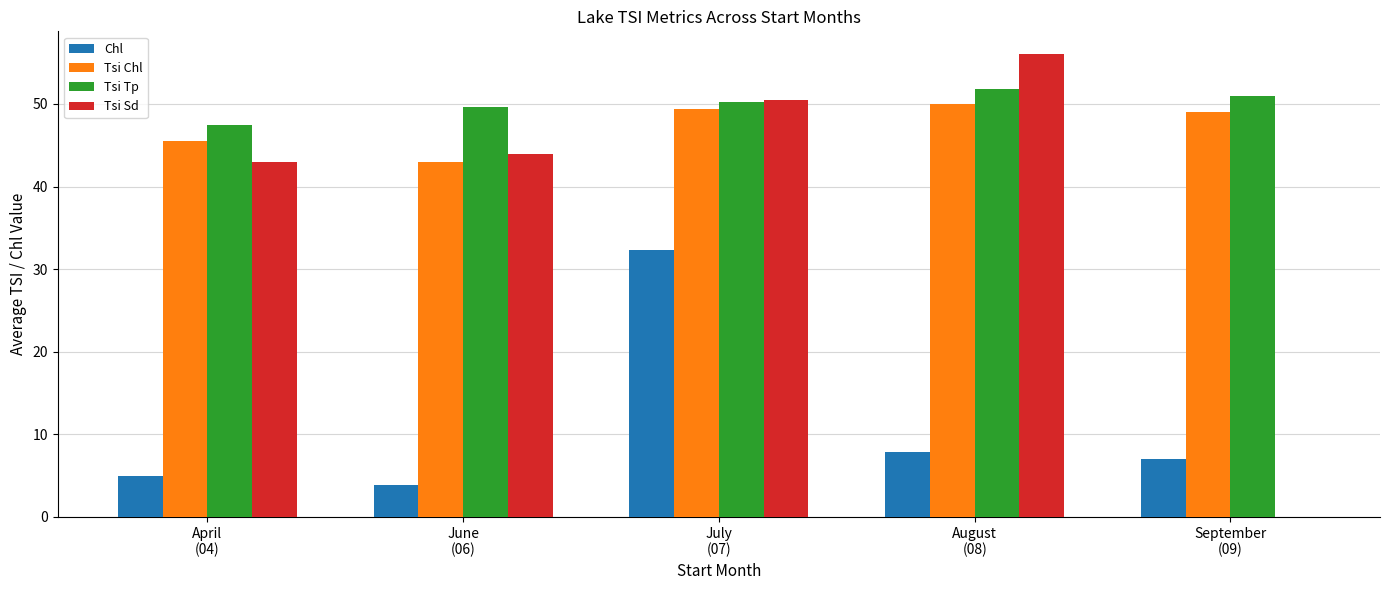

At which category does the chart reach its peak across all series?

August
(08)